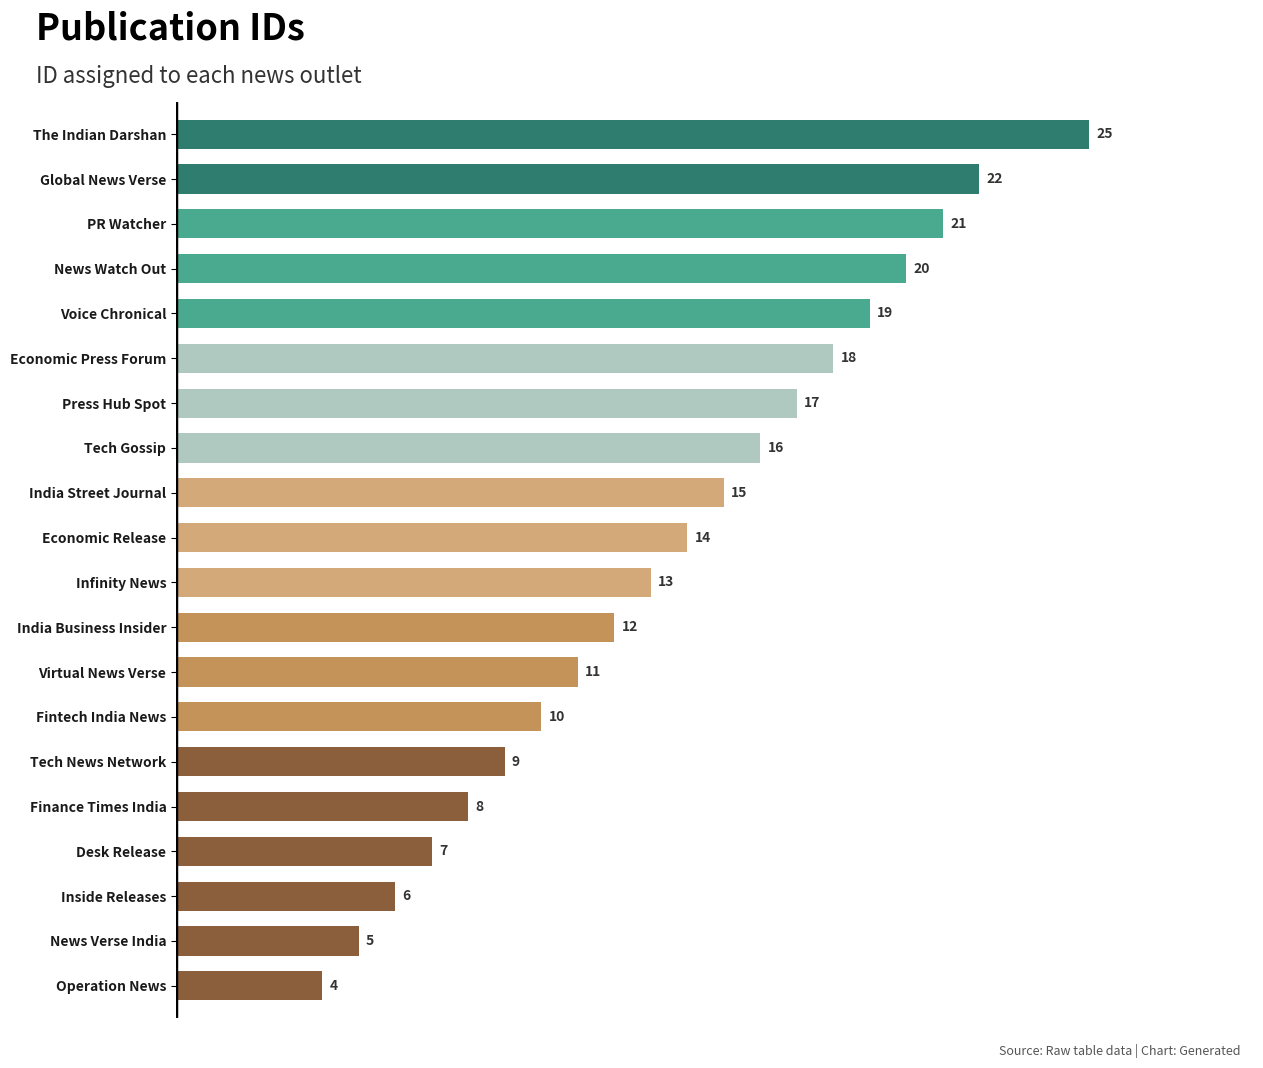

At which category does the chart reach its peak across all series?

The Indian Darshan